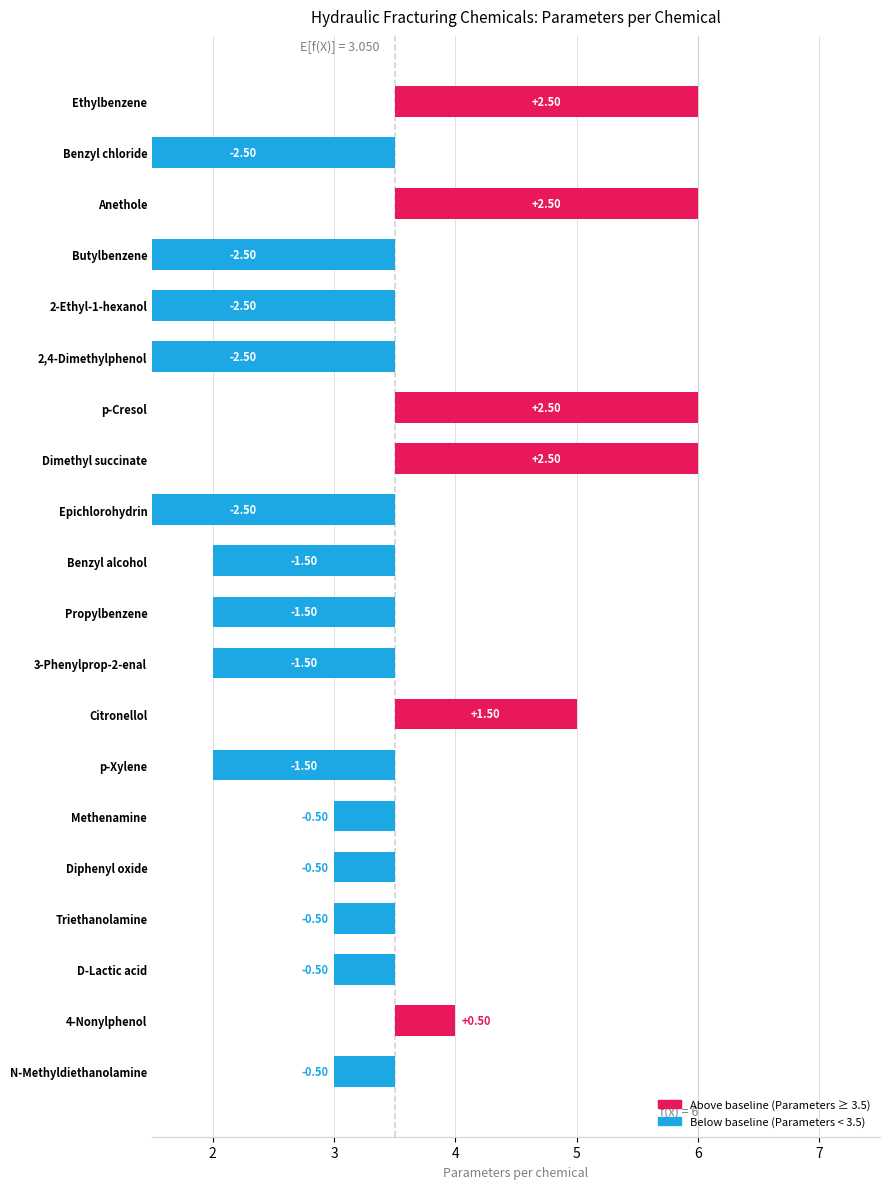

Count the values in the range 2 to 5.

11